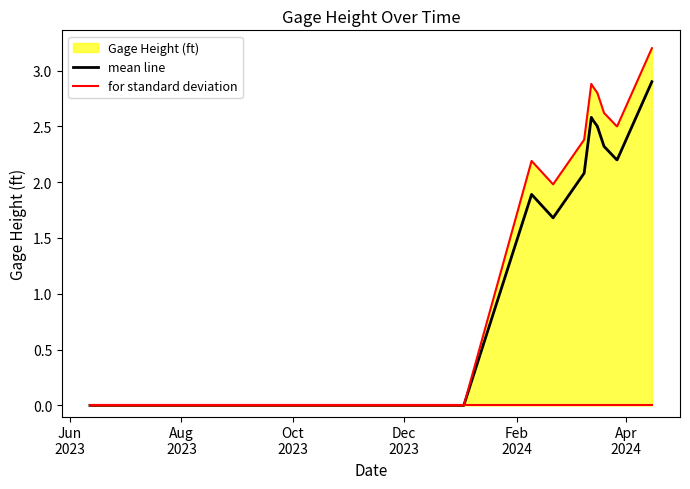

What is the maximum value shown in the chart?

3.2